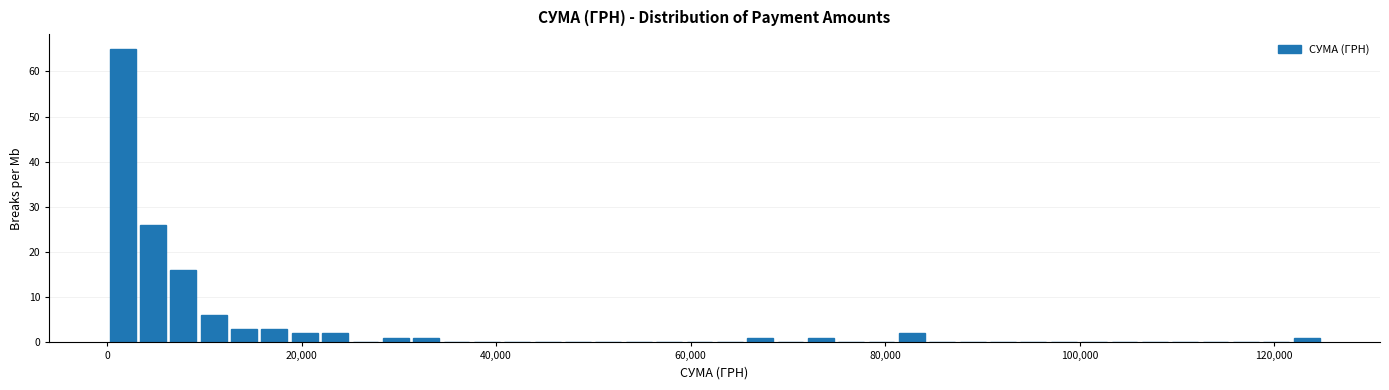

Around what value on the x-axis is the tallest bar? Give the approximate position of its centre, as read against the axis.

2000